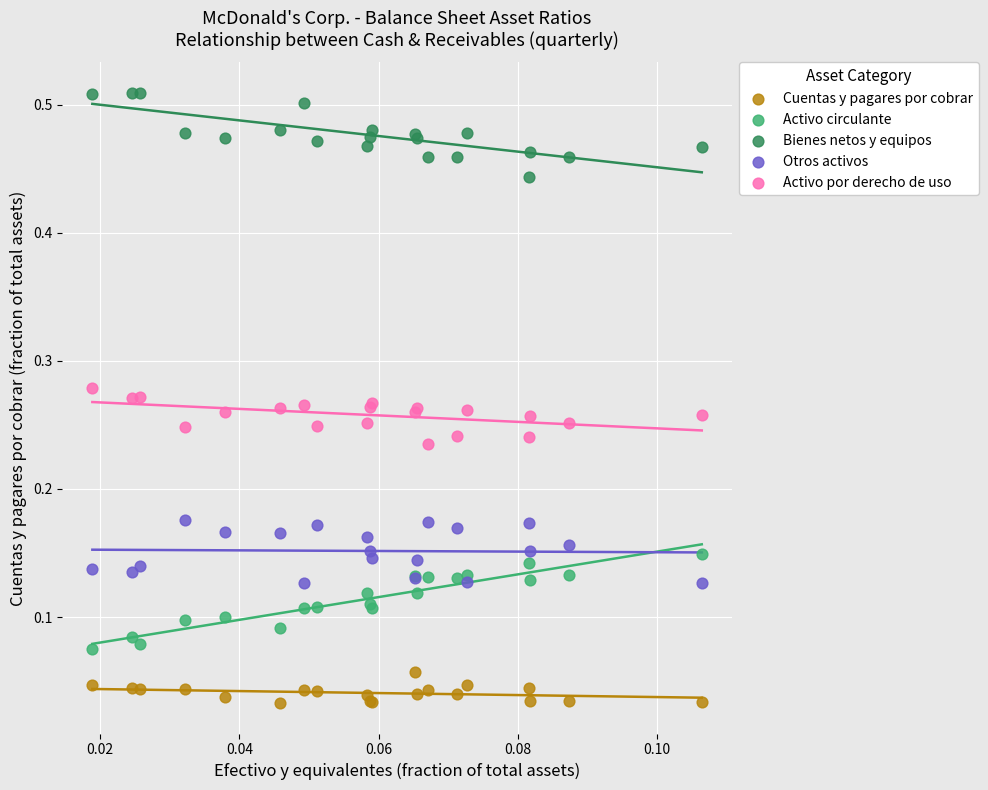

What are all the series names shown in the legend?

Cuentas y pagares por cobrar, Activo circulante, Bienes netos y equipos, Otros activos, Activo por derecho de uso